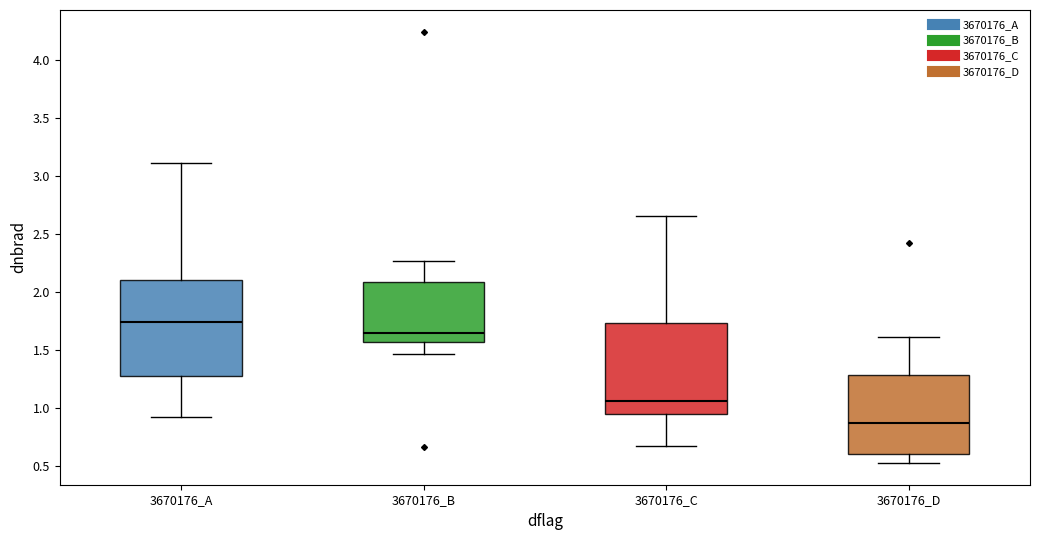

Reading left to right, read every box against the y-axis: the position of its median line, the range the box covers, and the ends of its whiskers. The values are not printed on the chart, so give them approximately, as read against the axis.

3670176_A: median 1.75, box 1.25 to 2.10, whiskers 0.90 to 3.10
3670176_B: median 1.65, box 1.55 to 2.10, whiskers 1.45 to 2.25
3670176_C: median 1.05, box 0.95 to 1.75, whiskers 0.65 to 2.65
3670176_D: median 0.85, box 0.60 to 1.30, whiskers 0.50 to 1.60